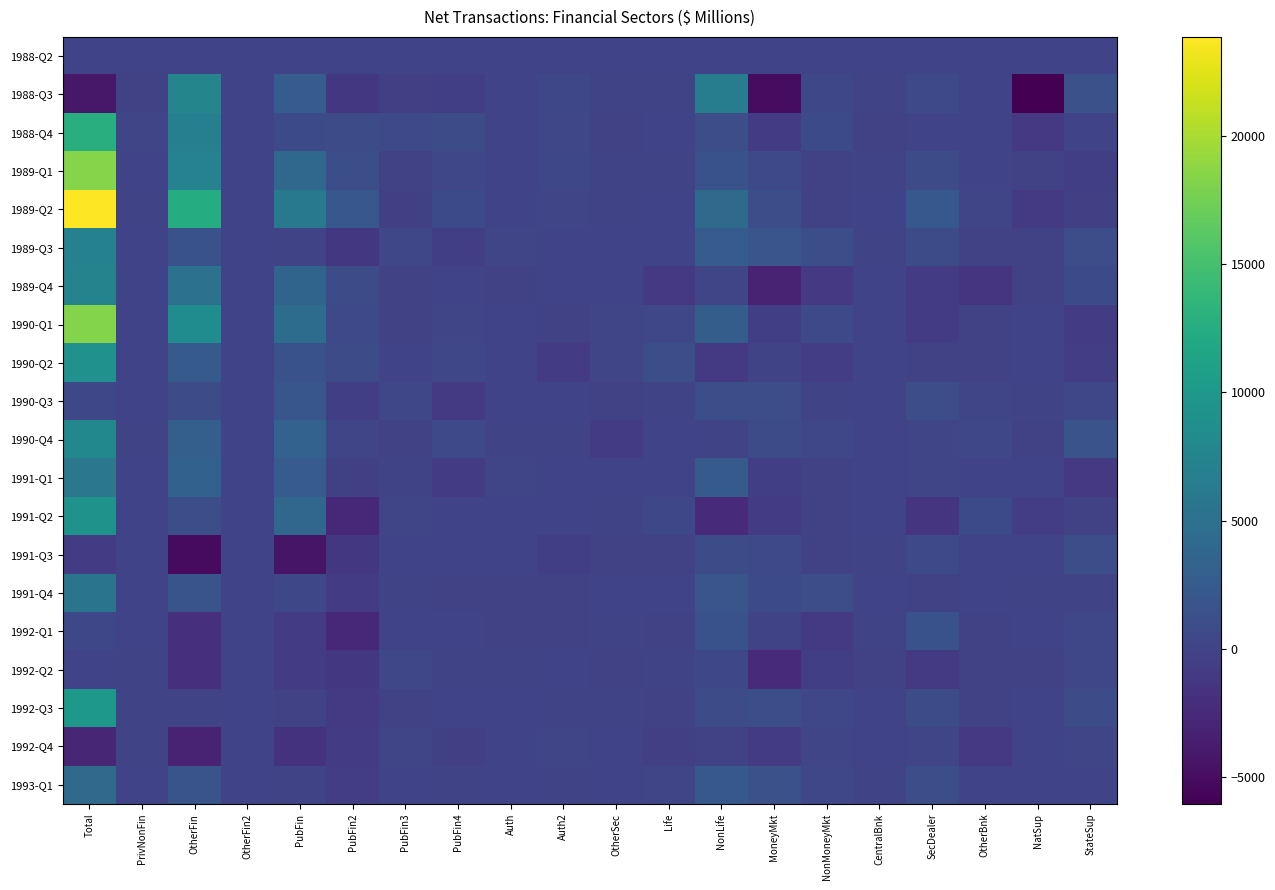

Reading right to left, transcribe all the data shown in this chart.

1988-Q2: StateSup=0	NatSup=0	OtherBnk=0	SecDealer=0	CentralBnk=0	NonMoneyMkt=0	MoneyMkt=0	NonLife=0	Life=0	OtherSec=0	Auth2=0	Auth=0	PubFin4=0	PubFin3=0	PubFin2=0	PubFin=0	OtherFin2=0	OtherFin=0	PrivNonFin=0	Total=0
1988-Q3: StateSup=1357	NatSup=-6032	OtherBnk=-18	SecDealer=587	CentralBnk=59	NonMoneyMkt=493	MoneyMkt=-4983	NonLife=6621	Life=113	OtherSec=110	Auth2=478	Auth=-39	PubFin4=-468	PubFin3=-338	PubFin2=-1137	PubFin=2615	OtherFin2=-7	OtherFin=7593	PrivNonFin=-133	Total=-4124
1988-Q4: StateSup=-73	NatSup=-1104	OtherBnk=-1	SecDealer=-38	CentralBnk=-115	NonMoneyMkt=653	MoneyMkt=-668	NonLife=1062	Life=-26	OtherSec=-119	Auth2=292	Auth=-7	PubFin4=740	PubFin3=549	PubFin2=854	PubFin=654	OtherFin2=-19	OtherFin=6827	PrivNonFin=239	Total=12726
1989-Q1: StateSup=-531	NatSup=-252	OtherBnk=-10	SecDealer=964	CentralBnk=99	NonMoneyMkt=-256	MoneyMkt=599	NonLife=1490	Life=56	OtherSec=39	Auth2=388	Auth=14	PubFin4=315	PubFin3=-141	PubFin2=1136	PubFin=3989	OtherFin2=0	OtherFin=7254	PrivNonFin=27	Total=18420
1989-Q2: StateSup=-401	NatSup=-984	OtherBnk=259	SecDealer=2209	CentralBnk=-78	NonMoneyMkt=-308	MoneyMkt=1149	NonLife=4247	Life=0	OtherSec=60	Auth2=224	Auth=-60	PubFin4=684	PubFin3=-380	PubFin2=2043	PubFin=5995	OtherFin2=33	OtherFin=12521	PrivNonFin=43	Total=23844
1989-Q3: StateSup=1080	NatSup=-88	OtherBnk=-159	SecDealer=925	CentralBnk=73	NonMoneyMkt=1092	MoneyMkt=1818	NonLife=2703	Life=-24	OtherSec=-23	Auth2=-12	Auth=195	PubFin4=-506	PubFin3=303	PubFin2=-1217	PubFin=133	OtherFin2=0	OtherFin=1504	PrivNonFin=22	Total=7046
1989-Q4: StateSup=726	NatSup=-131	OtherBnk=-1388	SecDealer=-690	CentralBnk=14	NonMoneyMkt=-1075	MoneyMkt=-3203	NonLife=181	Life=-1035	OtherSec=-17	Auth2=-33	Auth=-108	PubFin4=-37	PubFin3=-173	PubFin2=918	PubFin=3589	OtherFin2=0	OtherFin=5156	PrivNonFin=24	Total=7317
1990-Q1: StateSup=-888	NatSup=-75	OtherBnk=-104	SecDealer=-783	CentralBnk=27	NonMoneyMkt=507	MoneyMkt=-527	NonLife=2783	Life=341	OtherSec=195	Auth2=-228	Auth=-26	PubFin4=253	PubFin3=-109	PubFin2=589	PubFin=4487	OtherFin2=0	OtherFin=8518	PrivNonFin=28	Total=18352
1990-Q2: StateSup=-582	NatSup=-1	OtherBnk=-133	SecDealer=-242	CentralBnk=-3	NonMoneyMkt=-561	MoneyMkt=79	NonLife=-965	Life=1161	OtherSec=240	Auth2=-704	Auth=-32	PubFin4=352	PubFin3=-43	PubFin2=968	PubFin=1468	OtherFin2=0	OtherFin=2432	PrivNonFin=27	Total=9124
1990-Q3: StateSup=333	NatSup=94	OtherBnk=165	SecDealer=993	CentralBnk=-3	NonMoneyMkt=118	MoneyMkt=988	NonLife=1198	Life=98	OtherSec=-218	Auth2=-79	Auth=-30	PubFin4=-911	PubFin3=378	PubFin2=-503	PubFin=1949	OtherFin2=6	OtherFin=959	PrivNonFin=29	Total=409
1990-Q4: StateSup=1622	NatSup=-115	OtherBnk=381	SecDealer=155	CentralBnk=-7	NonMoneyMkt=385	MoneyMkt=780	NonLife=112	Life=27	OtherSec=-838	Auth2=58	Auth=85	PubFin4=604	PubFin3=-101	PubFin2=235	PubFin=3381	OtherFin2=20	OtherFin=3066	PrivNonFin=37	Total=7940
1991-Q1: StateSup=-1079	NatSup=-17	OtherBnk=-75	SecDealer=252	CentralBnk=-52	NonMoneyMkt=-176	MoneyMkt=-449	NonLife=2400	Life=-7	OtherSec=-13	Auth2=-49	Auth=165	PubFin4=-710	PubFin3=59	PubFin2=-425	PubFin=2514	OtherFin2=11	OtherFin=3264	PrivNonFin=32	Total=5808
1991-Q2: StateSup=-228	NatSup=-549	OtherBnk=709	SecDealer=-1373	CentralBnk=-25	NonMoneyMkt=-222	MoneyMkt=-895	NonLife=-2487	Life=414	OtherSec=147	Auth2=12	Auth=-27	PubFin4=22	PubFin3=165	PubFin2=-2605	PubFin=3799	OtherFin2=20	OtherFin=1146	PrivNonFin=33	Total=9209
1991-Q3: StateSup=1039	NatSup=-24	OtherBnk=-73	SecDealer=557	CentralBnk=78	NonMoneyMkt=-214	MoneyMkt=558	NonLife=941	Life=-131	OtherSec=-92	Auth2=-455	Auth=-77	PubFin4=-51	PubFin3=-1	PubFin2=-1238	PubFin=-4370	OtherFin2=28	OtherFin=-5150	PrivNonFin=29	Total=-815
1991-Q4: StateSup=72	NatSup=68	OtherBnk=-66	SecDealer=-270	CentralBnk=-5	NonMoneyMkt=986	MoneyMkt=694	NonLife=1833	Life=7	OtherSec=2	Auth2=-152	Auth=-167	PubFin4=-108	PubFin3=73	PubFin2=-819	PubFin=479	OtherFin2=17	OtherFin=1756	PrivNonFin=19	Total=5486
1992-Q1: StateSup=303	NatSup=-76	OtherBnk=-112	SecDealer=1456	CentralBnk=86	NonMoneyMkt=-985	MoneyMkt=112	NonLife=1553	Life=-107	OtherSec=99	Auth2=-96	Auth=-117	PubFin4=-39	PubFin3=-34	PubFin2=-2537	PubFin=-674	OtherFin2=-44	OtherFin=-1960	PrivNonFin=25	Total=390
1992-Q2: StateSup=310	NatSup=-159	OtherBnk=-110	SecDealer=-966	CentralBnk=-141	NonMoneyMkt=-493	MoneyMkt=-2413	NonLife=500	Life=46	OtherSec=-121	Auth2=-3	Auth=44	PubFin4=49	PubFin3=331	PubFin2=-1225	PubFin=-713	OtherFin2=9	OtherFin=-1943	PrivNonFin=39	Total=-35
1992-Q3: StateSup=754	NatSup=-5	OtherBnk=-147	SecDealer=960	CentralBnk=-2	NonMoneyMkt=366	MoneyMkt=1108	NonLife=904	Life=-195	OtherSec=54	Auth2=95	Auth=-10	PubFin4=33	PubFin3=-167	PubFin2=-918	PubFin=-196	OtherFin2=27	OtherFin=71	PrivNonFin=52	Total=9934
1992-Q4: StateSup=194	NatSup=-79	OtherBnk=-1065	SecDealer=209	CentralBnk=-23	NonMoneyMkt=155	MoneyMkt=-874	NonLife=-175	Life=-398	OtherSec=24	Auth2=231	Auth=32	PubFin4=-369	PubFin3=196	PubFin2=-825	PubFin=-1681	OtherFin2=29	OtherFin=-3110	PrivNonFin=40	Total=-2765
1993-Q1: StateSup=-38	NatSup=3	OtherBnk=-67	SecDealer=1187	CentralBnk=60	NonMoneyMkt=381	MoneyMkt=1432	NonLife=2156	Life=182	OtherSec=-49	Auth2=86	Auth=-2	PubFin4=59	PubFin3=-14	PubFin2=-624	PubFin=65	OtherFin2=12	OtherFin=1752	PrivNonFin=6	Total=4280